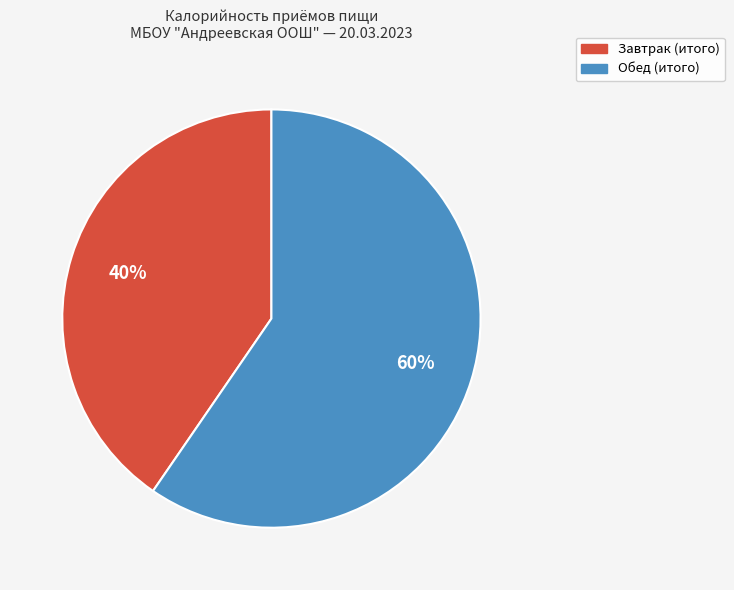

Approximately how many times larger is the value at Обед (итого) compared to Завтрак (итого)?

1.5